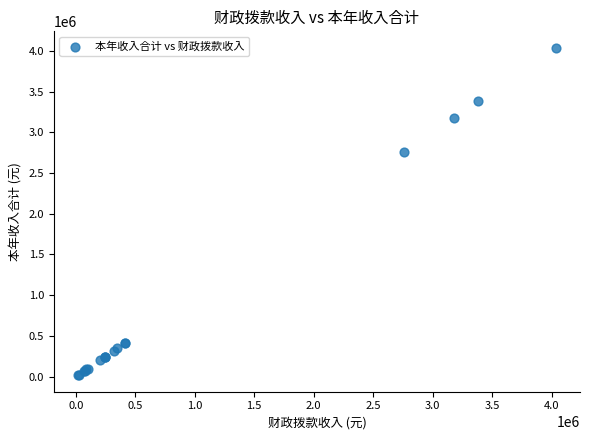

What Y value in the scatter plot is closest to 2027417?

2757291.4